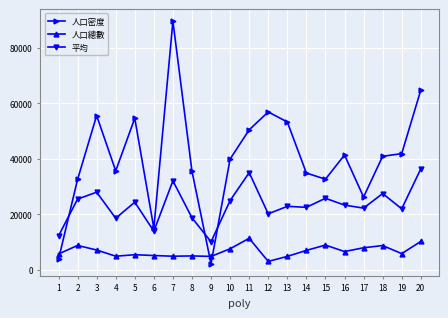

What is the sum of the 人口總數 values at 20 and 3?

17319.0